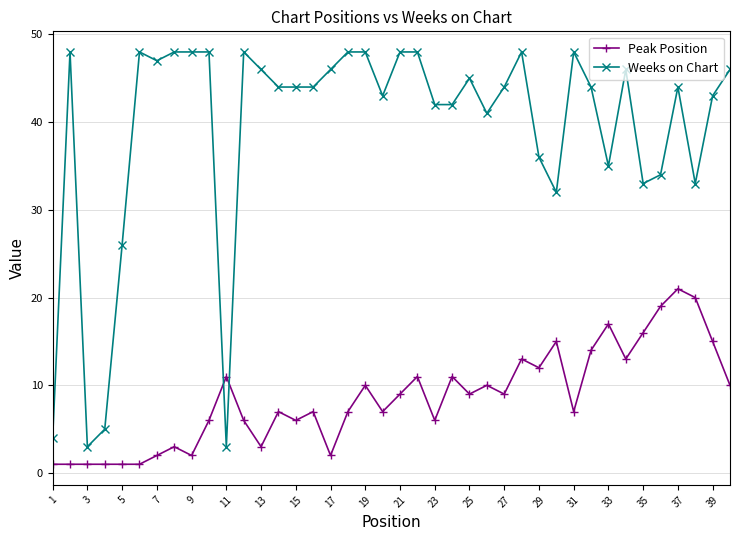

What is the average value of the Peak Position series?

9